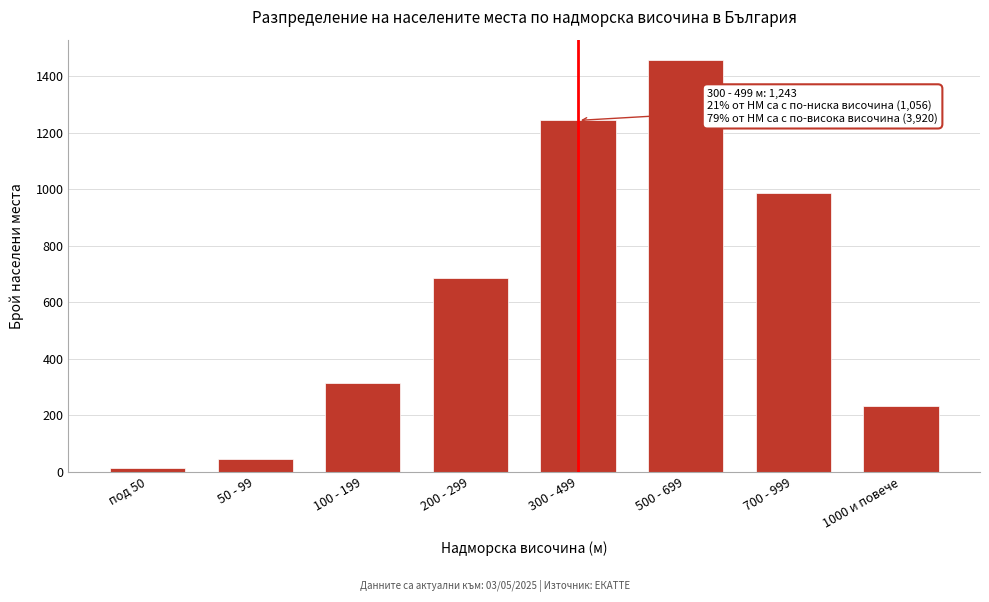

Reading left to right, what are all the values shown in this chart?

под 50=12	50 - 99=45	100 - 199=312	200 - 299=687	300 - 499=1243	500 - 699=1456	700 - 999=987	1000 и повече=234